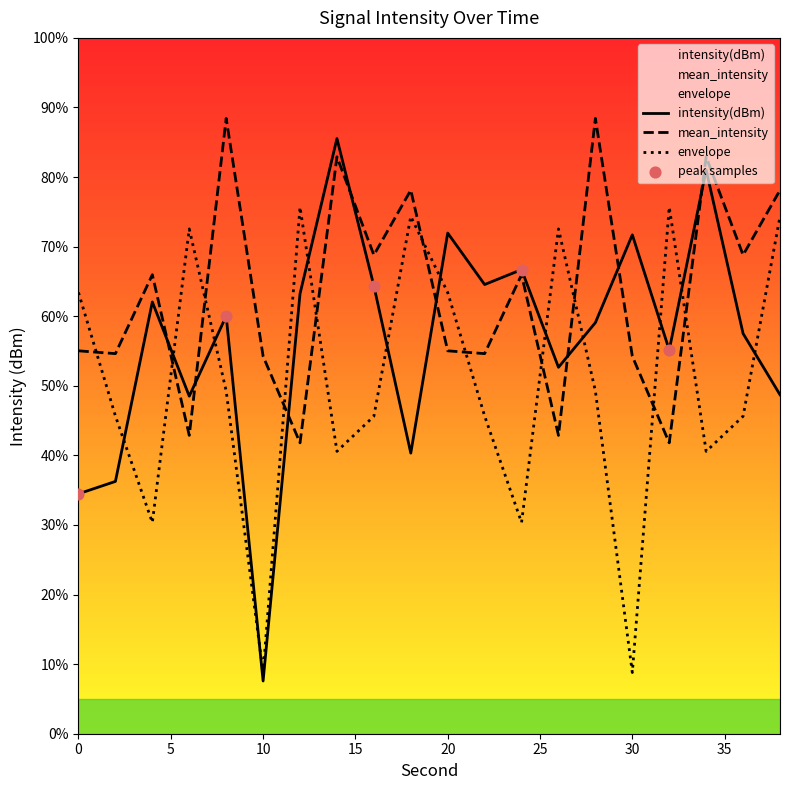

Which series contains the highest Y value?

mean_intensity